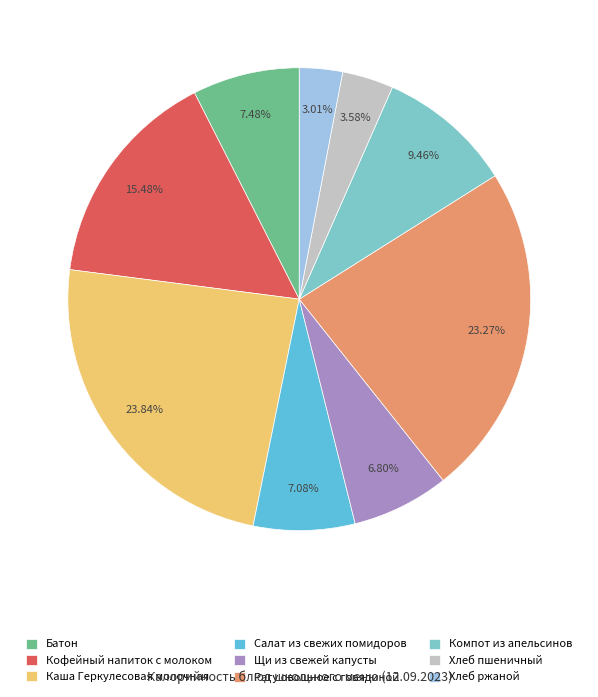

What is the largest slice in the pie chart?

Каша Геркулесовая молочная